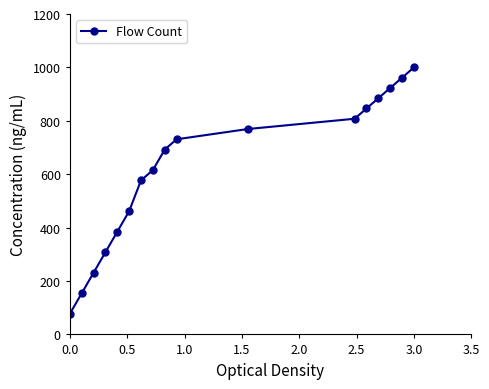

True or false: the data has more than 1 interior local peaks.

False